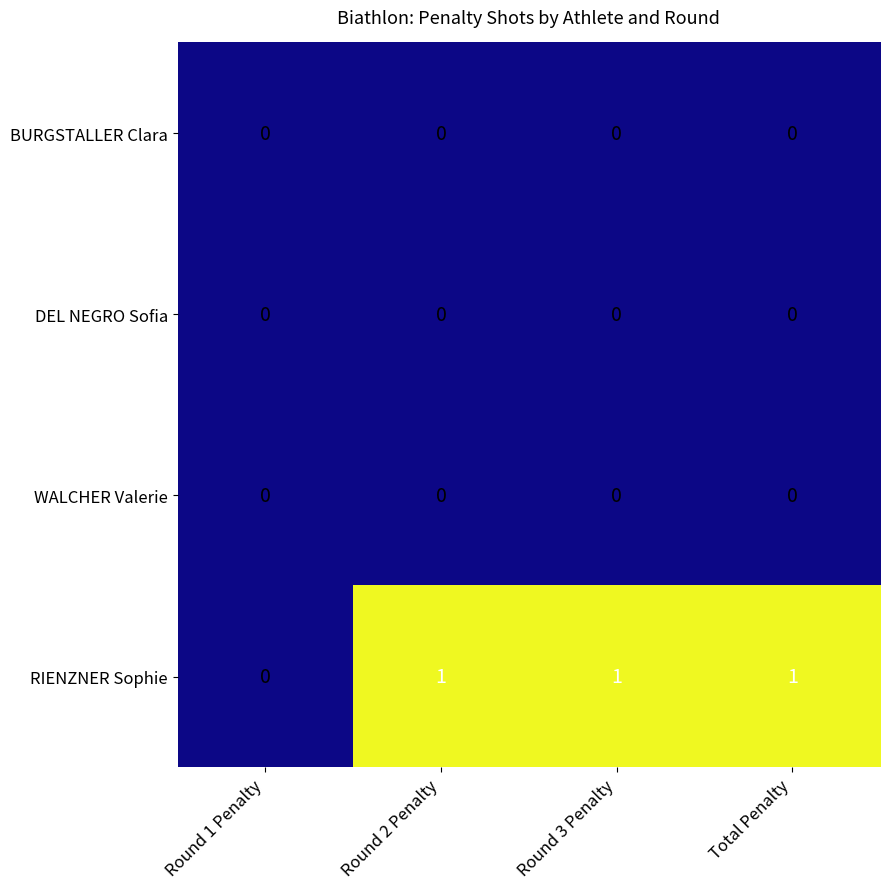

What is the maximum value shown in the chart?

1